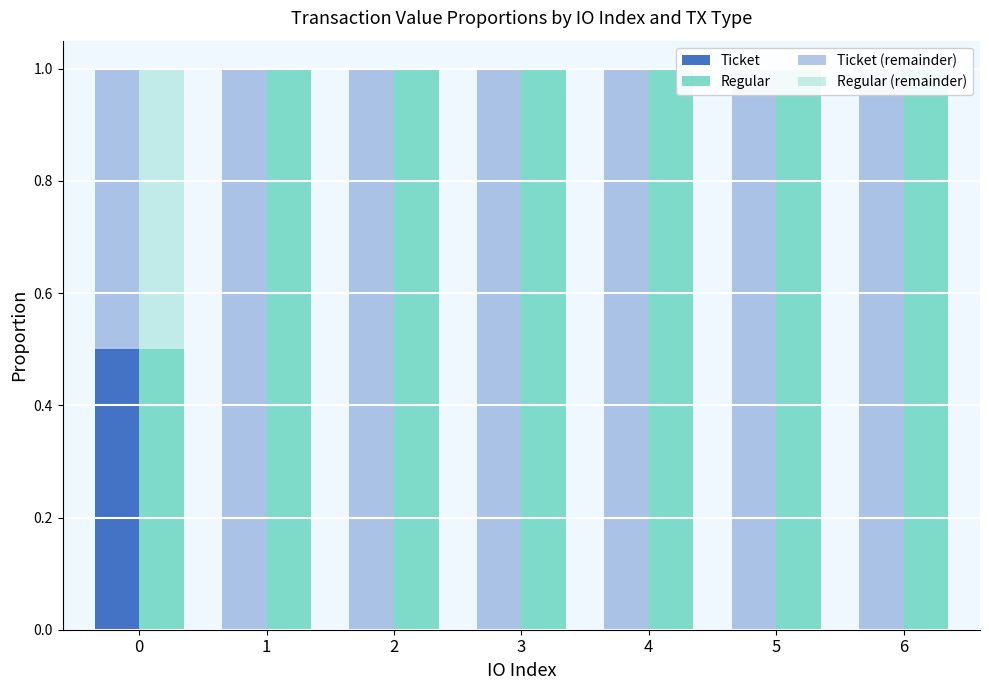

How many data points in Ticket are above 0?

1